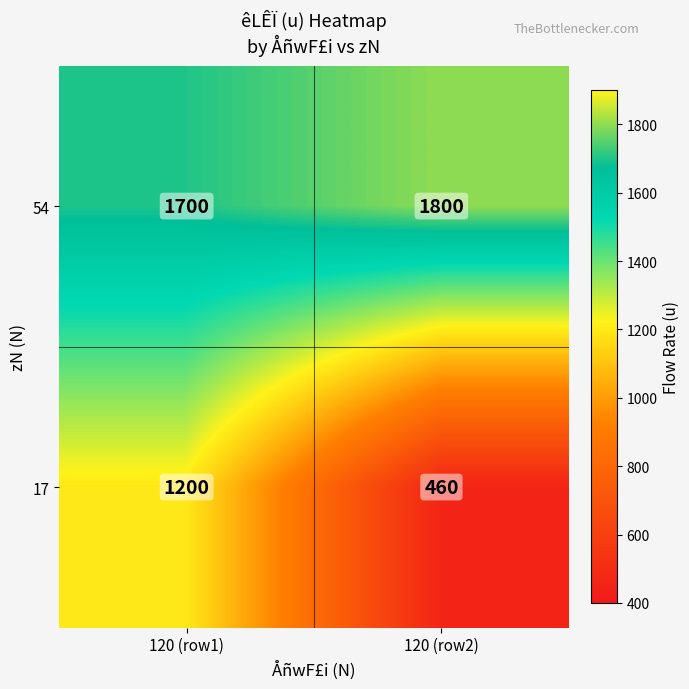

At which label does 54 reach its peak?

120 (row2)